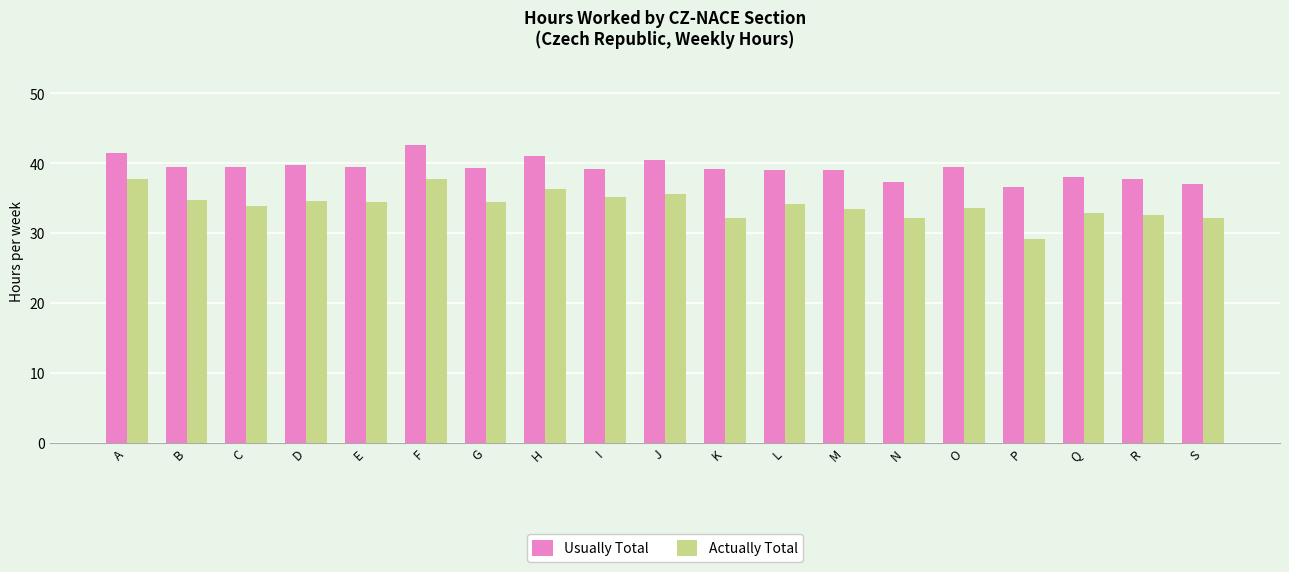

What is the value of the Usually Total bar at the 6th from the left?

42.6